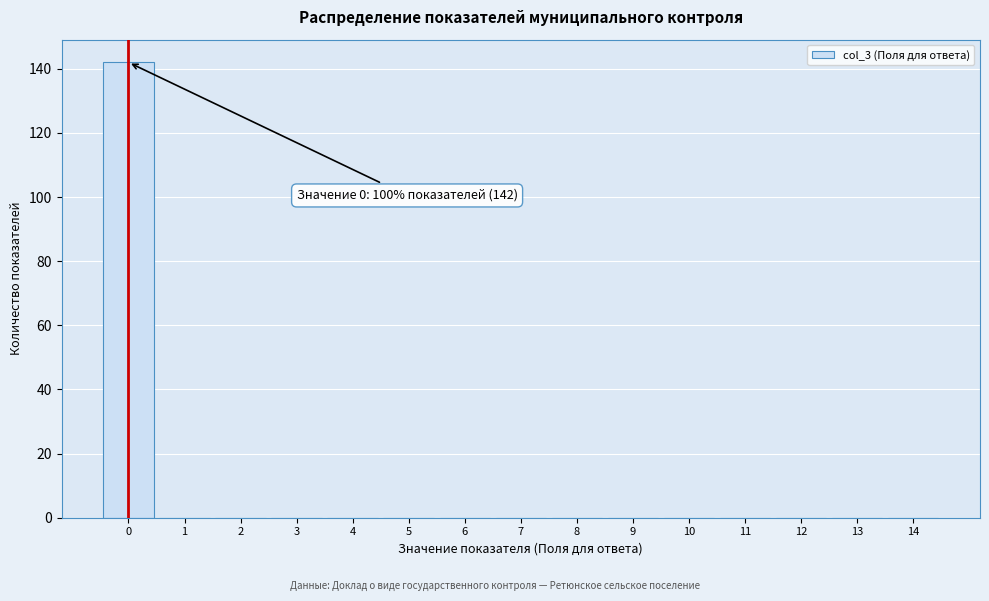

Over which range of the x-axis is the bar tallest?

-0.5 to 0.5